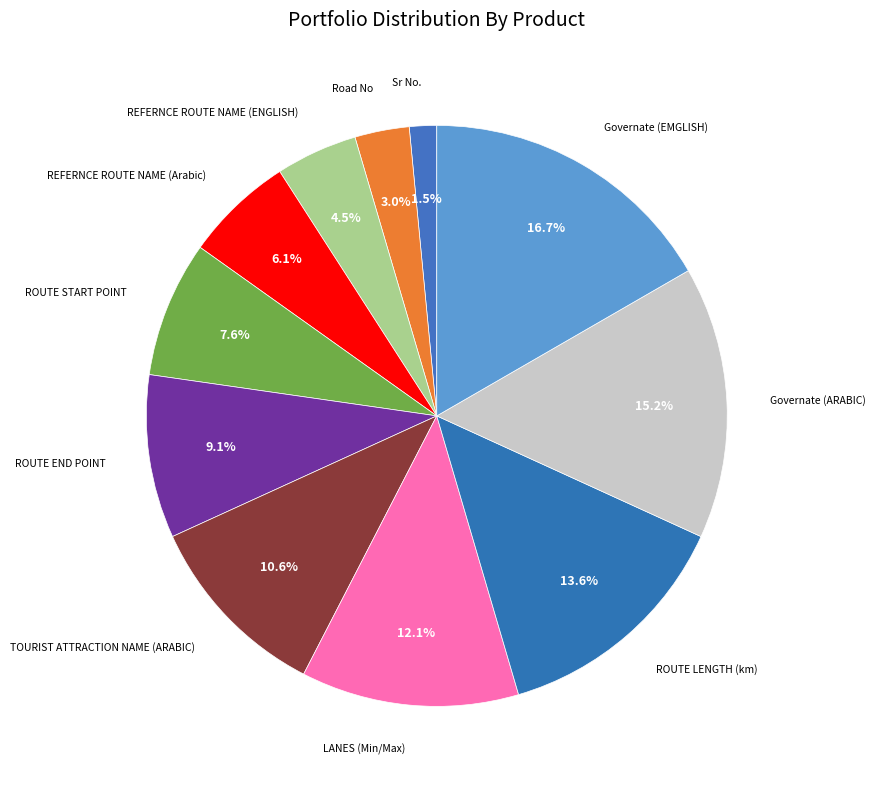

How many slices are in this pie chart?

11